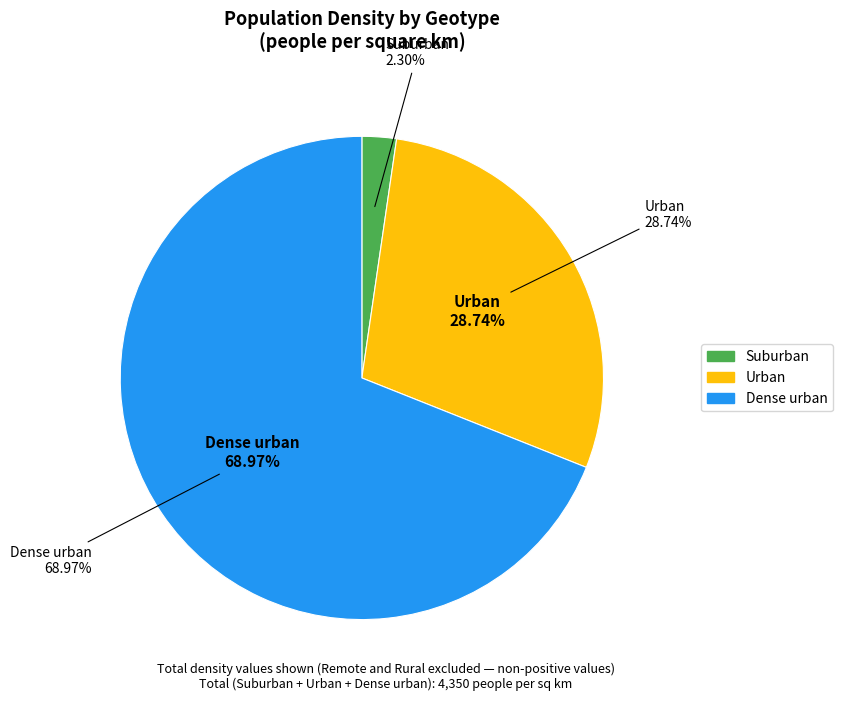

To the nearest percent, what is the difference between the largest and smallest slice percentages?

67%